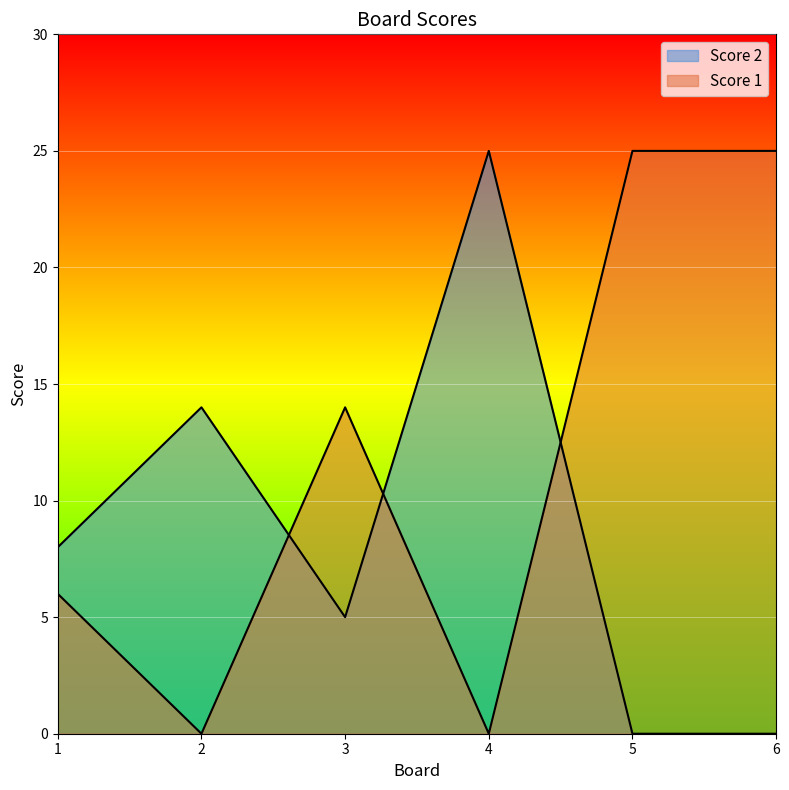

Does the chart display data point markers on the line(s)?

No